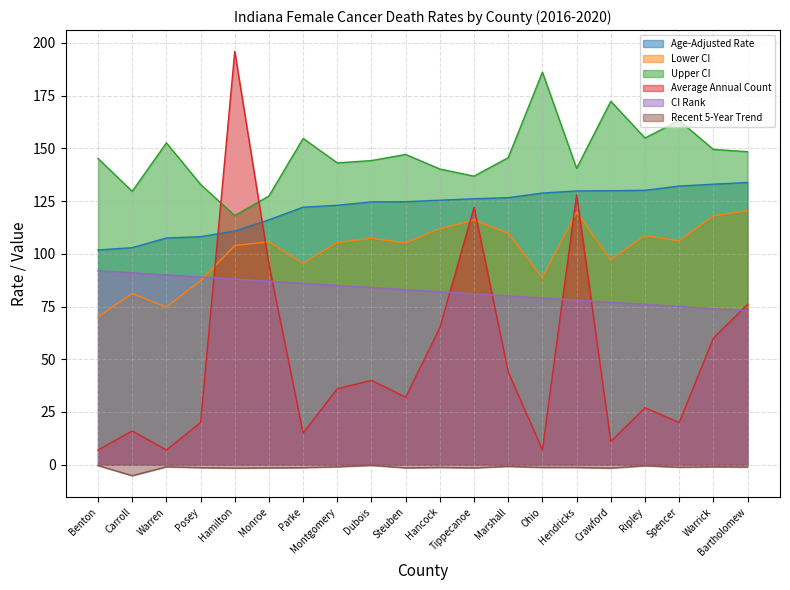

What is the minimum value for Recent 5-Year Trend?

-5.2